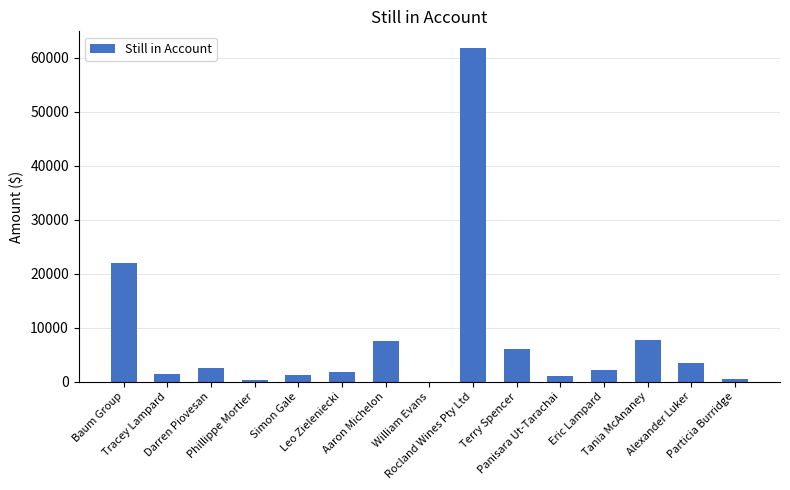

What is the sum of all values?

119250.2